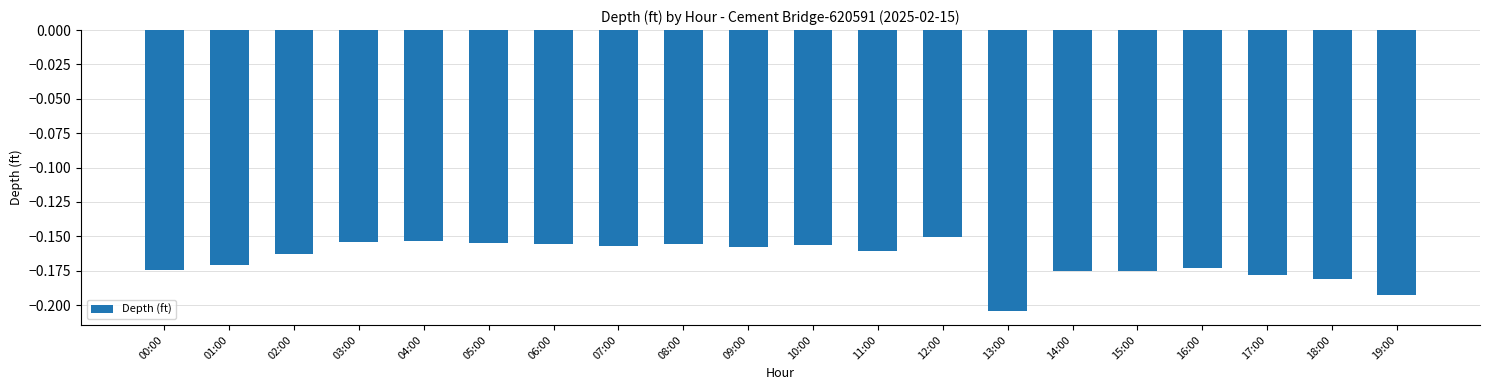

Between 15:00 and 06:00, which is larger?

06:00